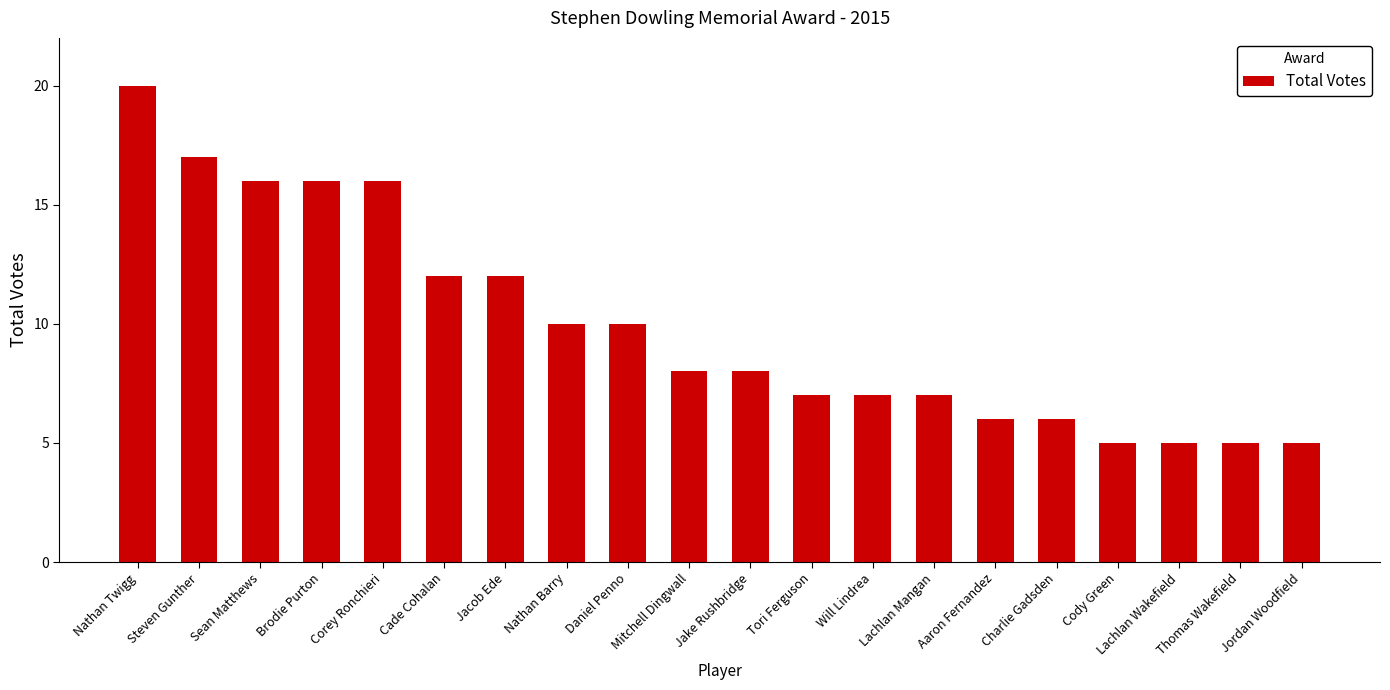

What is the sum of all values?

198